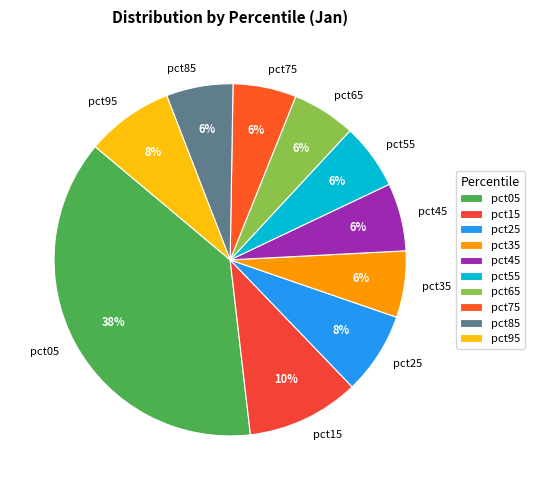

Count the number of slices in the pie.

10